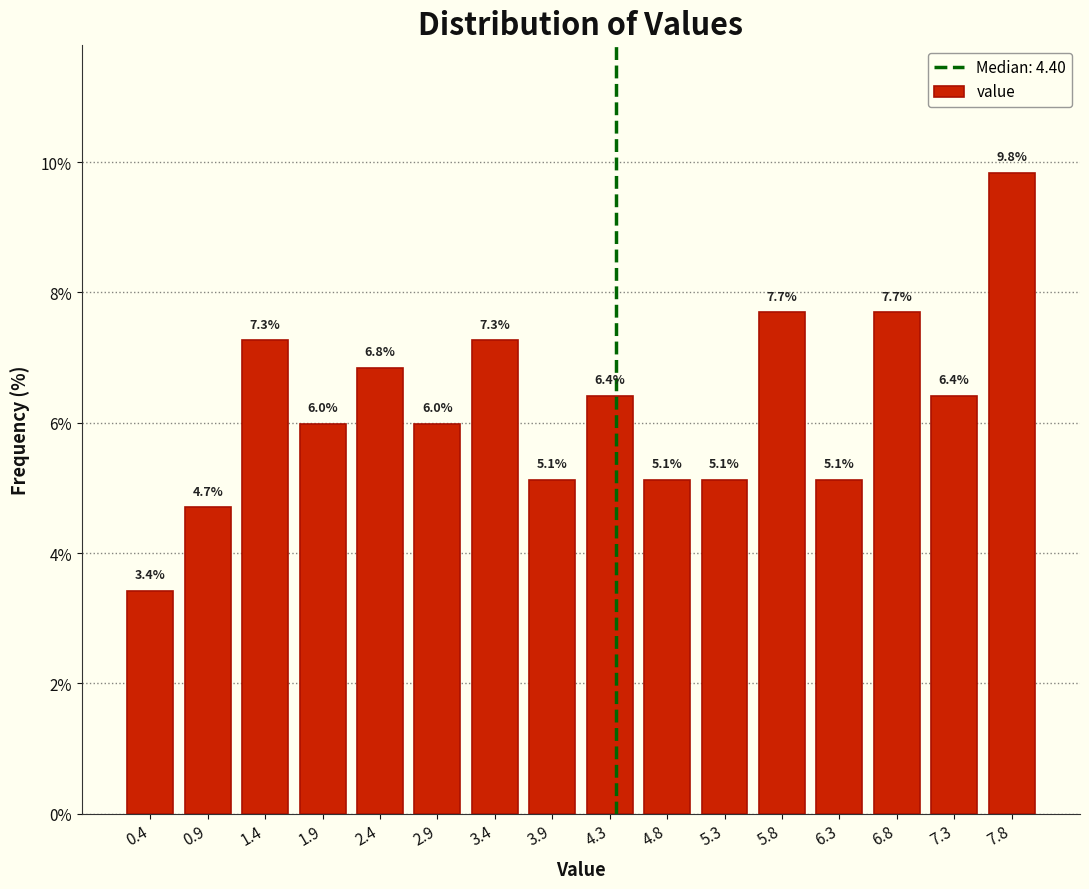

Which range on the x-axis has the tallest bar?

7.50 to 8.00